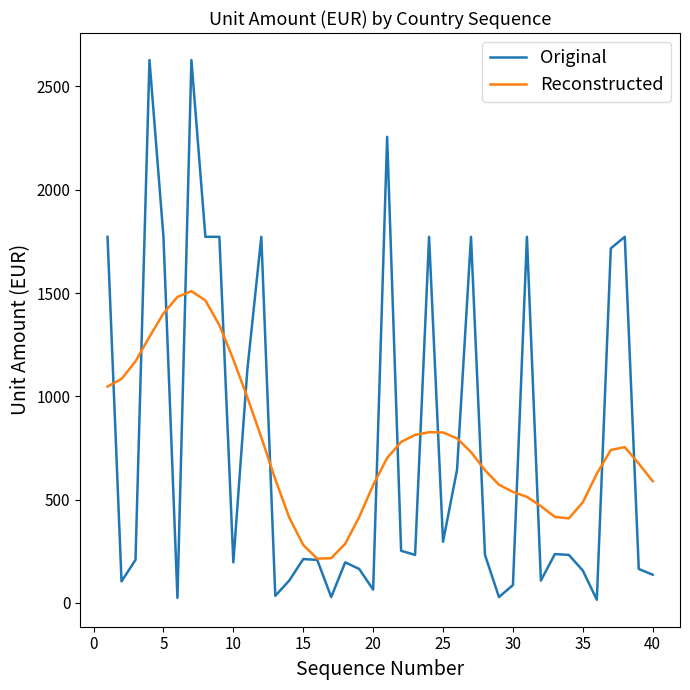

Which series has the largest range (max minus min)?

Original